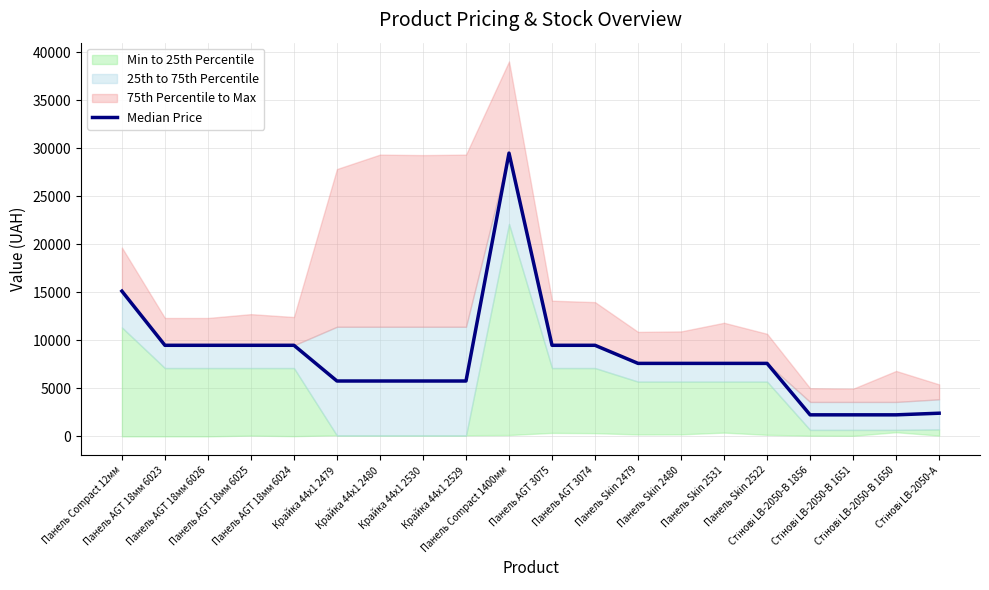

How many values exceed 7596?

12